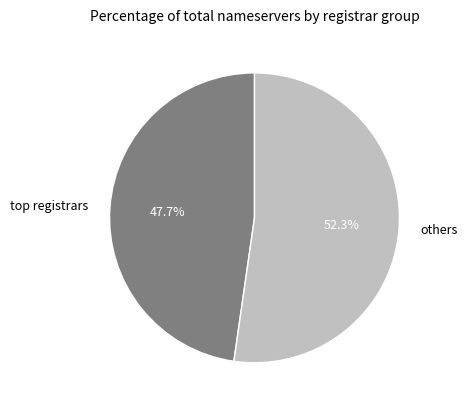

How much of the chart is everything except others?

47.7%